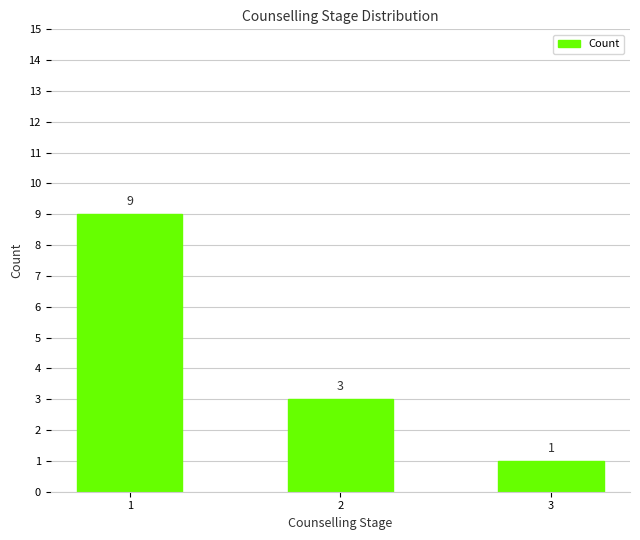

What is the difference between the maximum and minimum values?

8